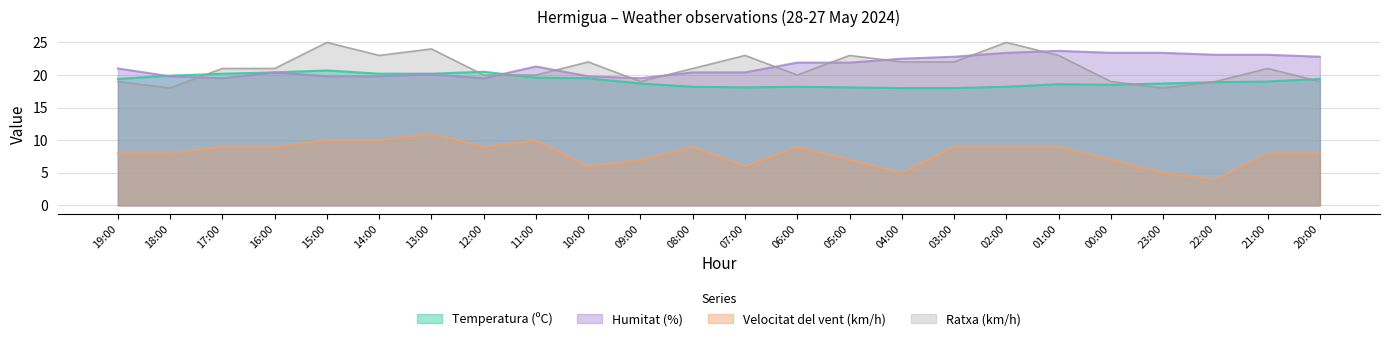

True or false: Velocitat del vent (km/h) and Humitat (%) intersect in this chart.

False